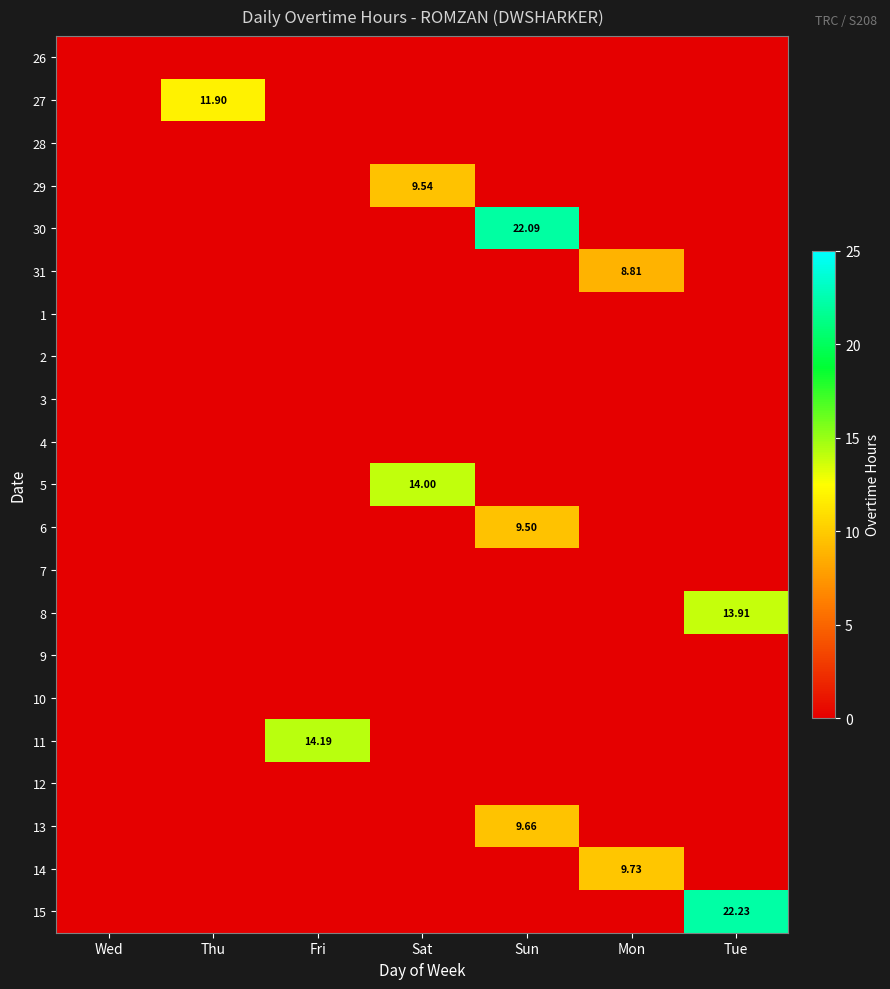

True or false: 6 has a value of 0.0 at Sat.

True